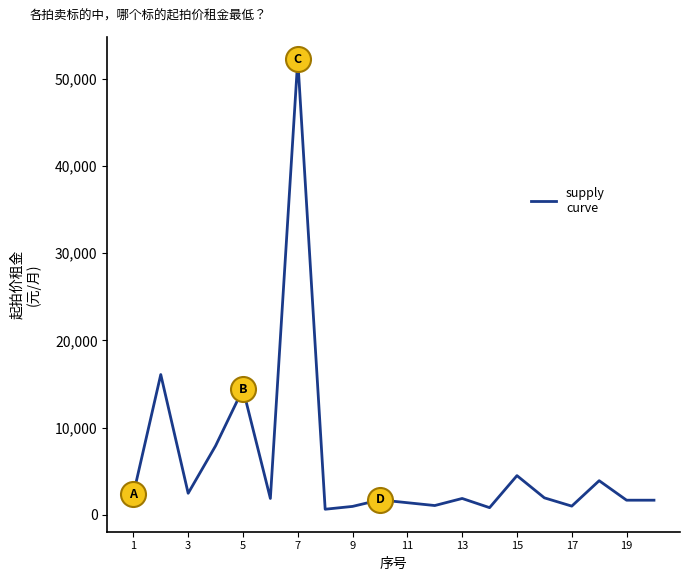

What is the maximum value shown in the chart?

52200